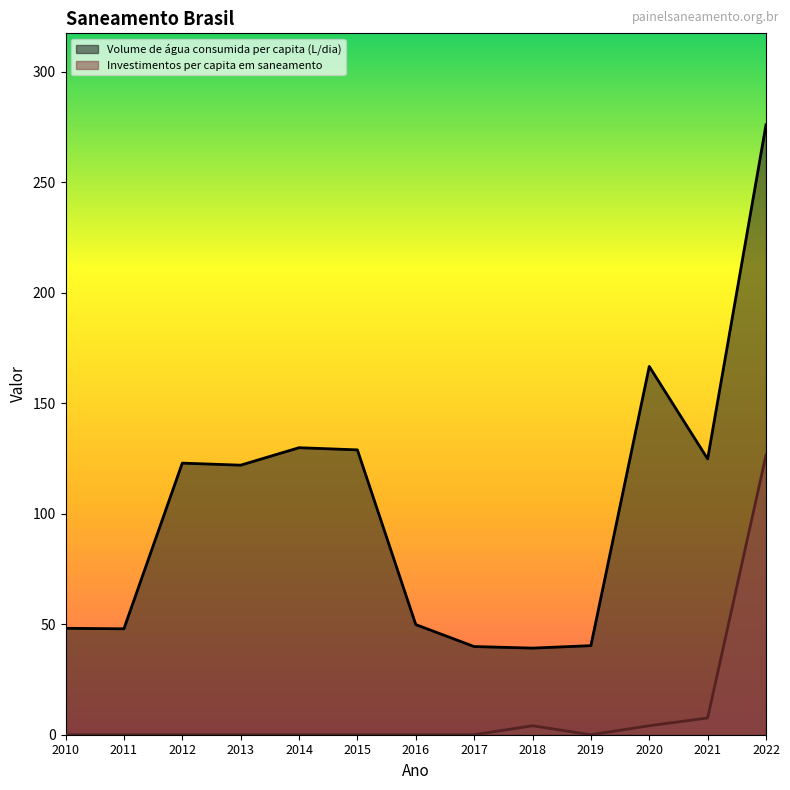

What is the difference between the maximum and minimum values in the Investimentos per capita em saneamento series?

126.5